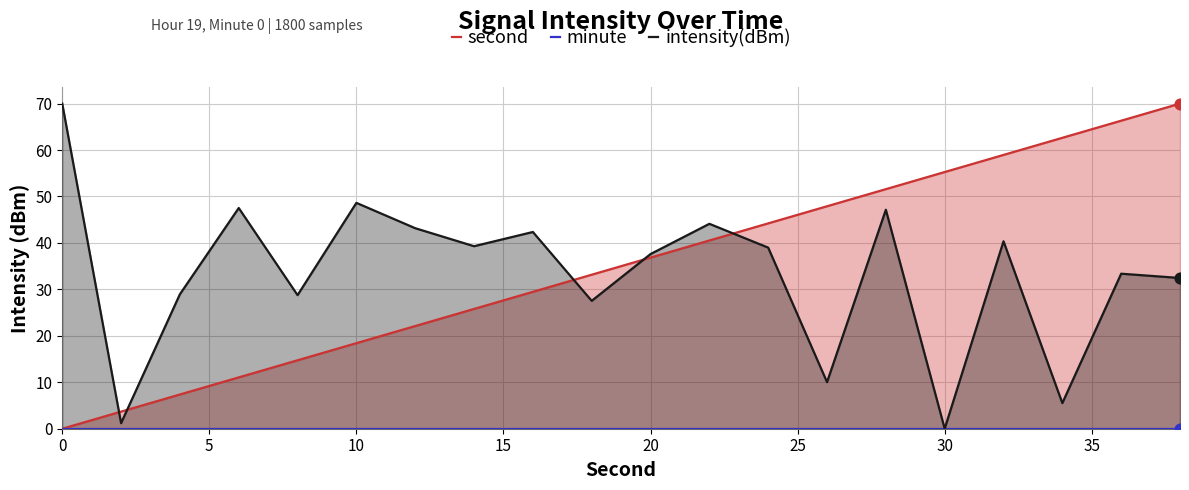

The value of intensity(dBm) at 20 is 52.9. True or false?

False